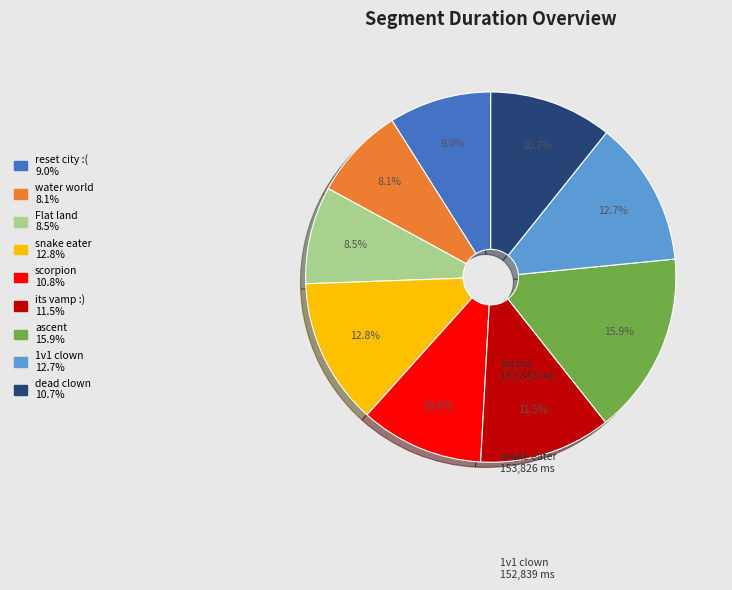

Does any single category account for the majority?

No